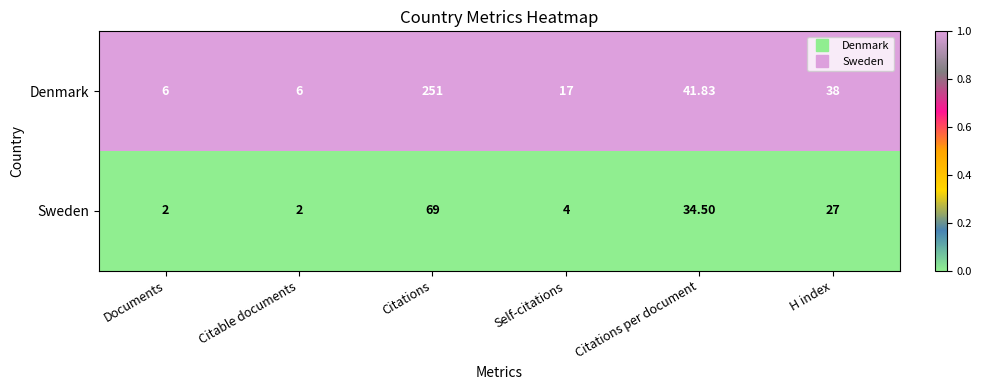

Rank the series by their average value, from highest to lowest.

Denmark, Sweden